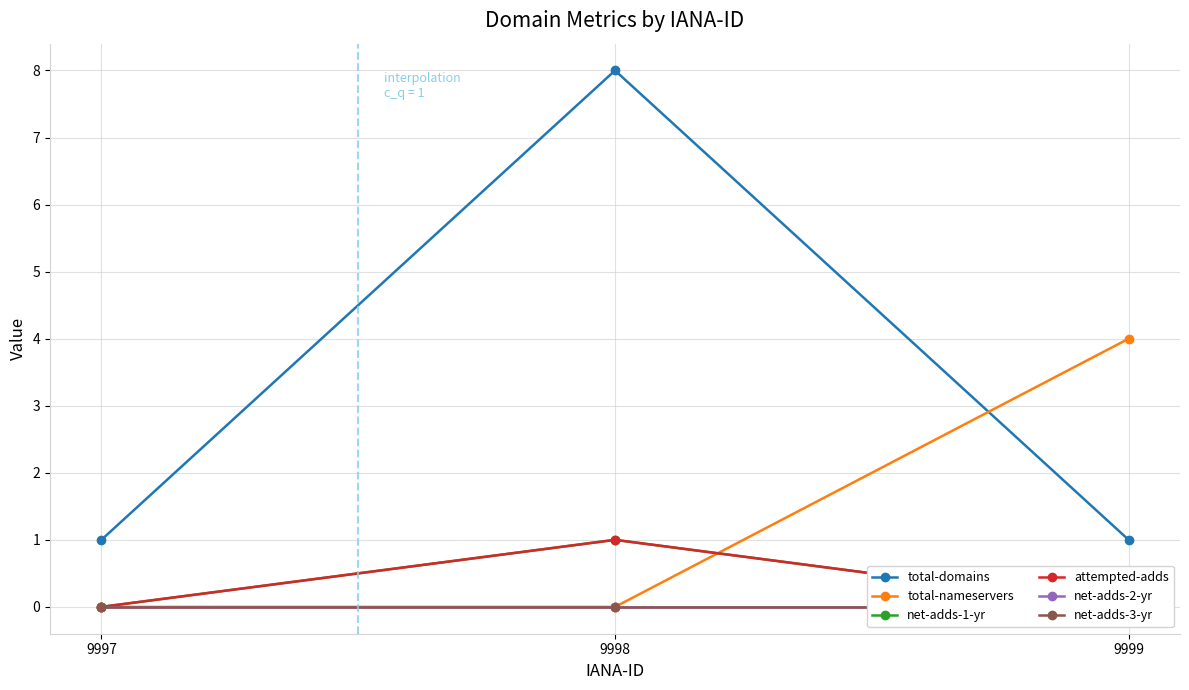

Is it true that net-adds-1-yr equals -1 at 9999?

False